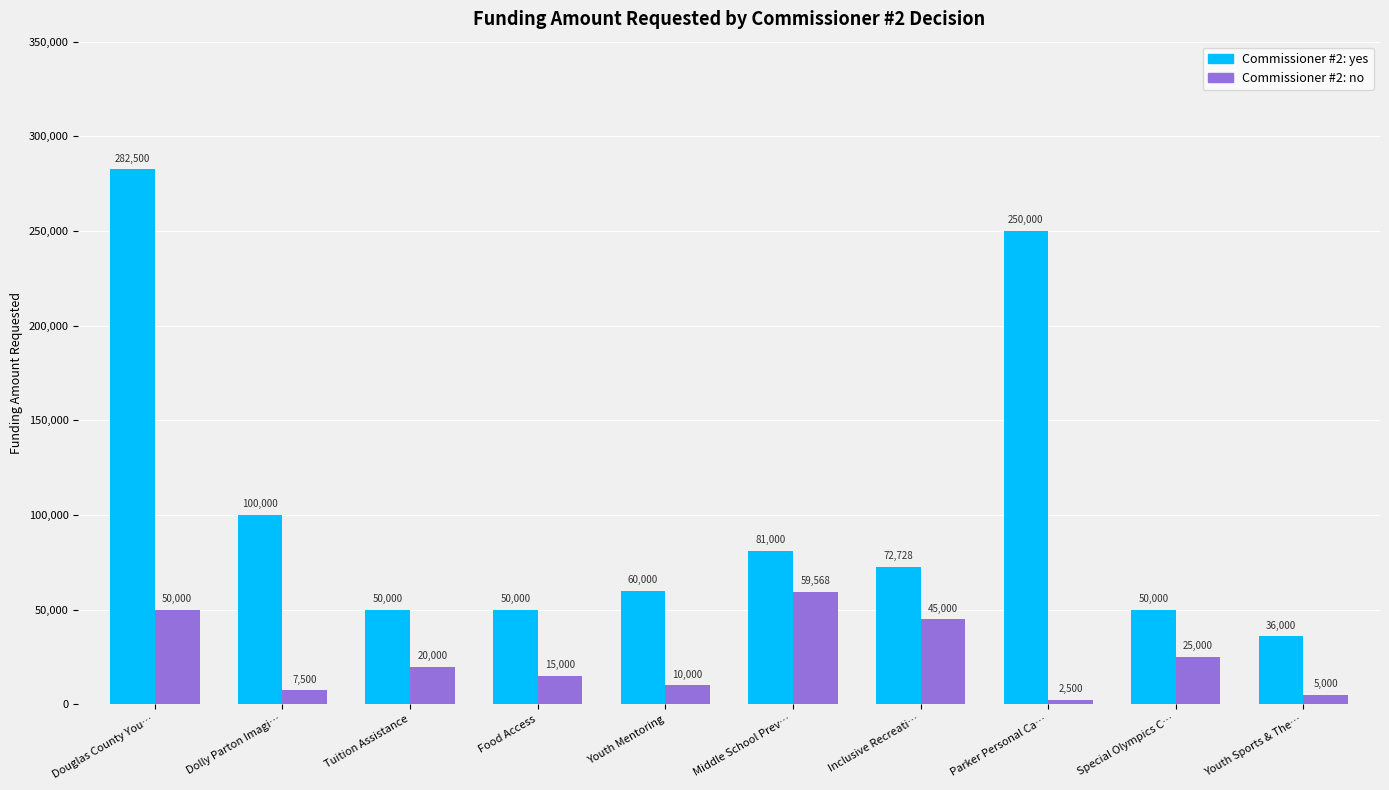

What is the label of the 8th bar from the right?

Tuition Assistance